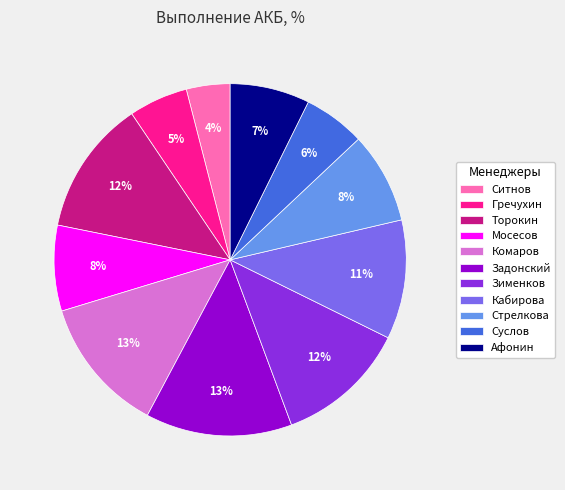

To the nearest percent, what is the average slice percentage?

9%